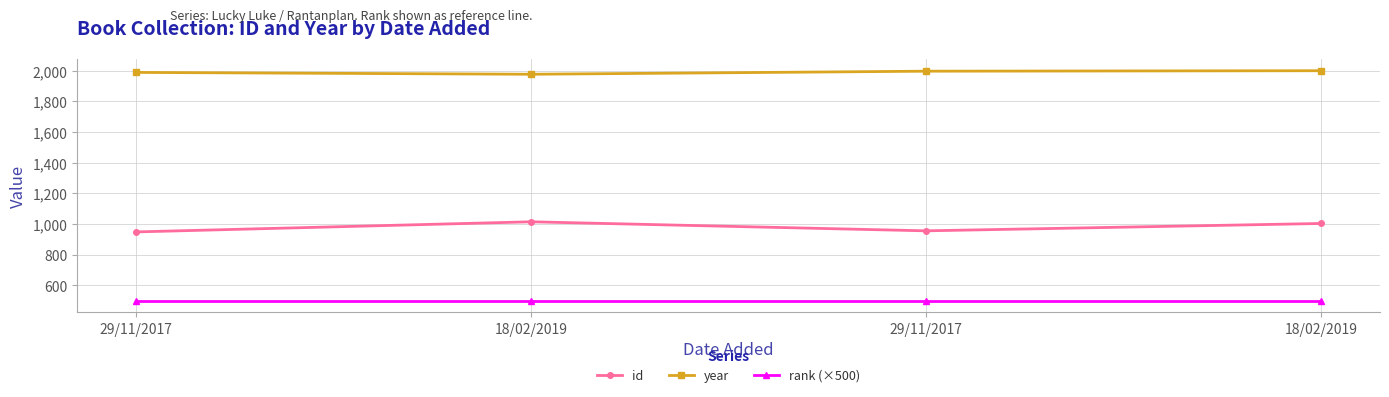

What is the average value of the rank (×500) series?

500